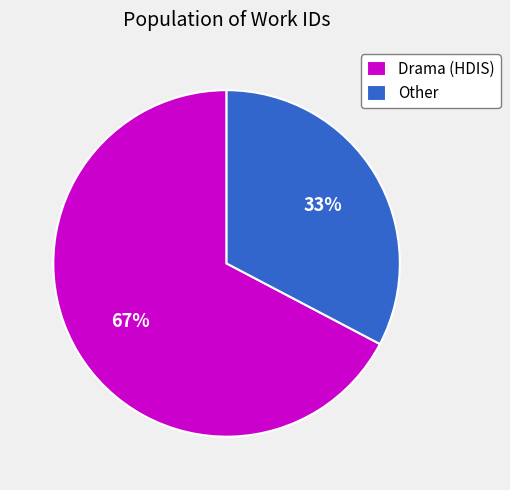

To the nearest percent, what is the average slice percentage?

50%